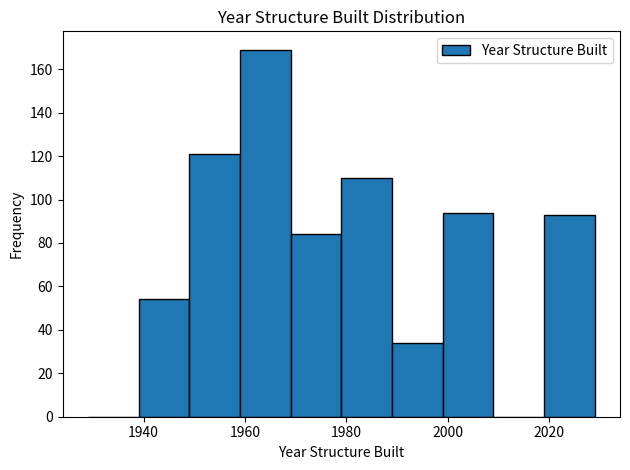

Over which range of the x-axis is the bar tallest?

1959 to 1969